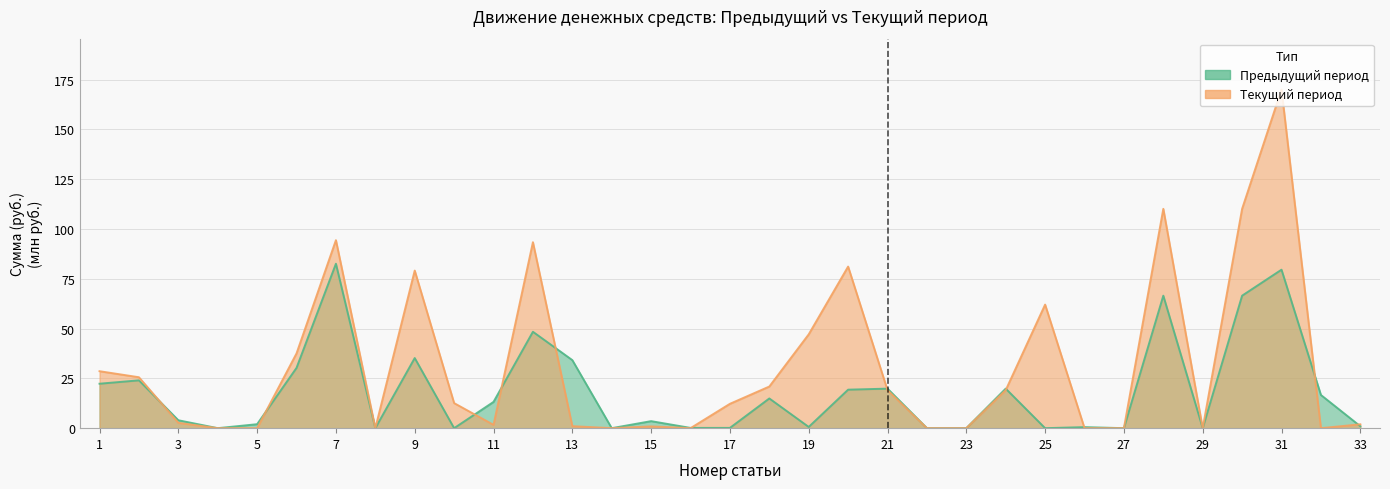

What is the highest value of the Предыдущий период series?

82.6